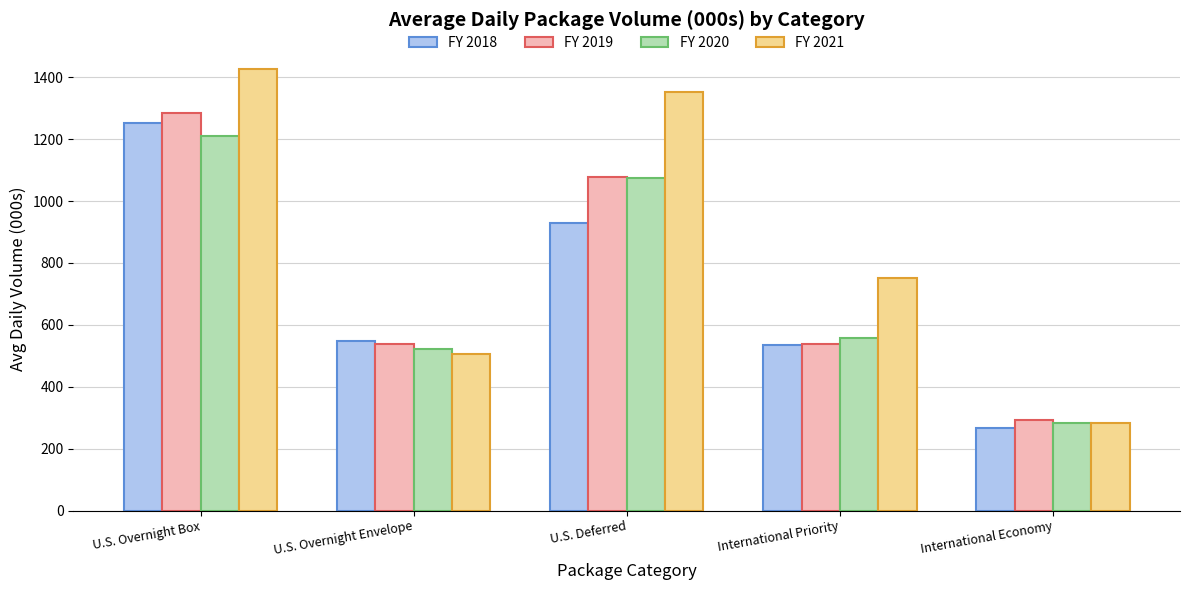

Between U.S. Overnight Envelope and International Priority, which series saw the biggest shift?

FY 2021